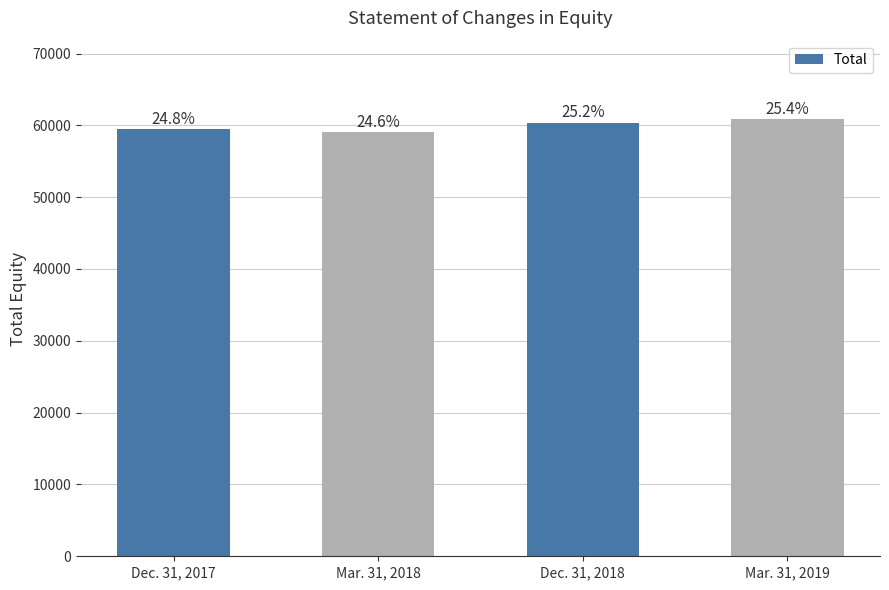

What is the difference between the second highest and minimum values?

1323